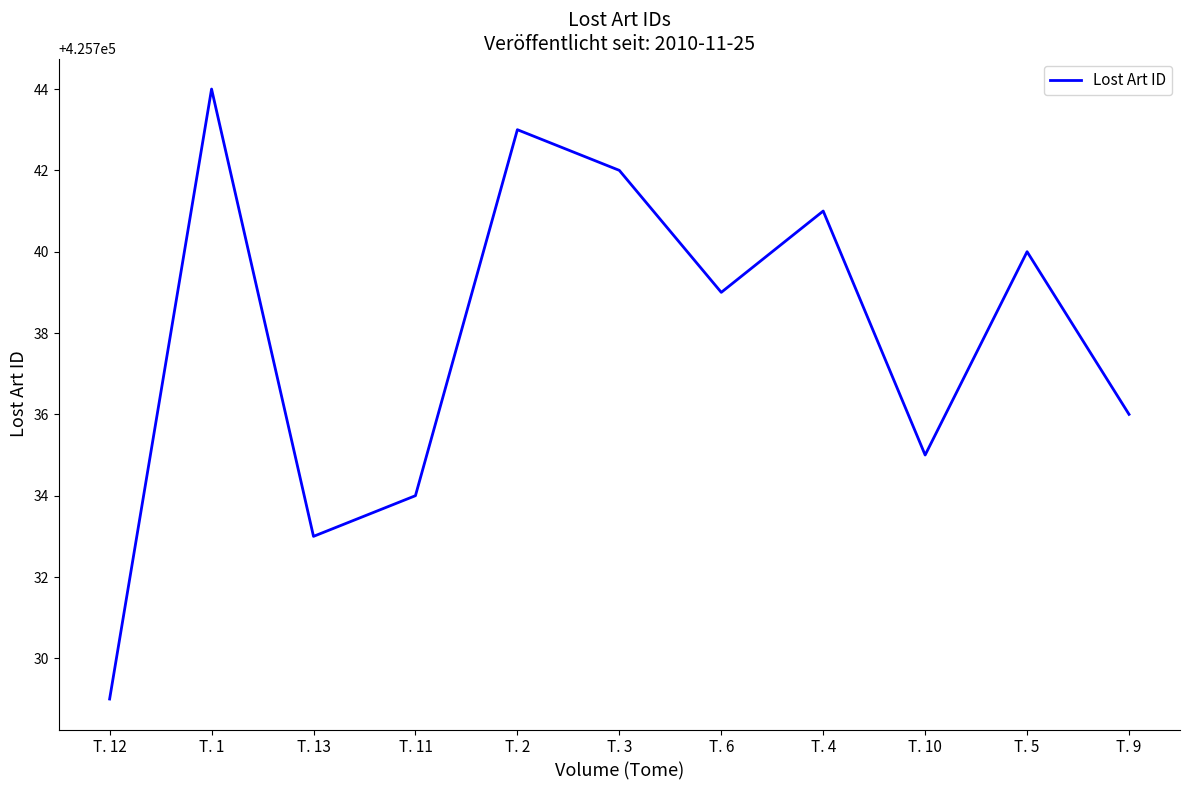

Does the chart have visible grid lines?

No